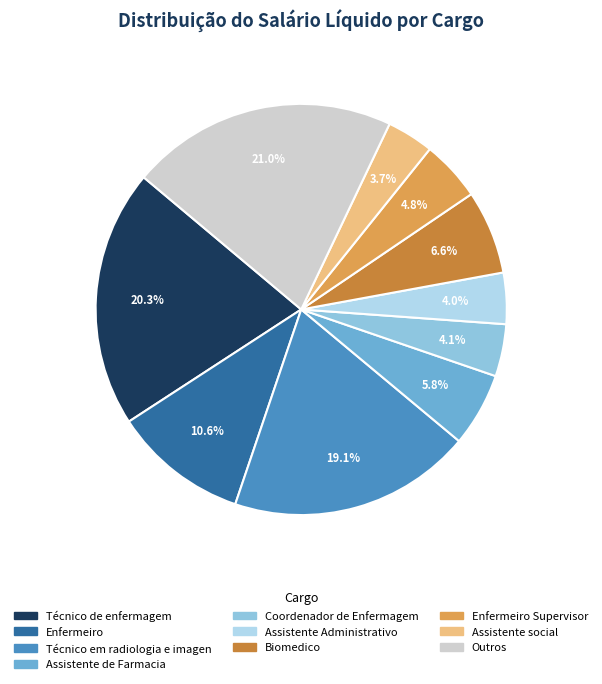

Does any single category account for the majority?

No